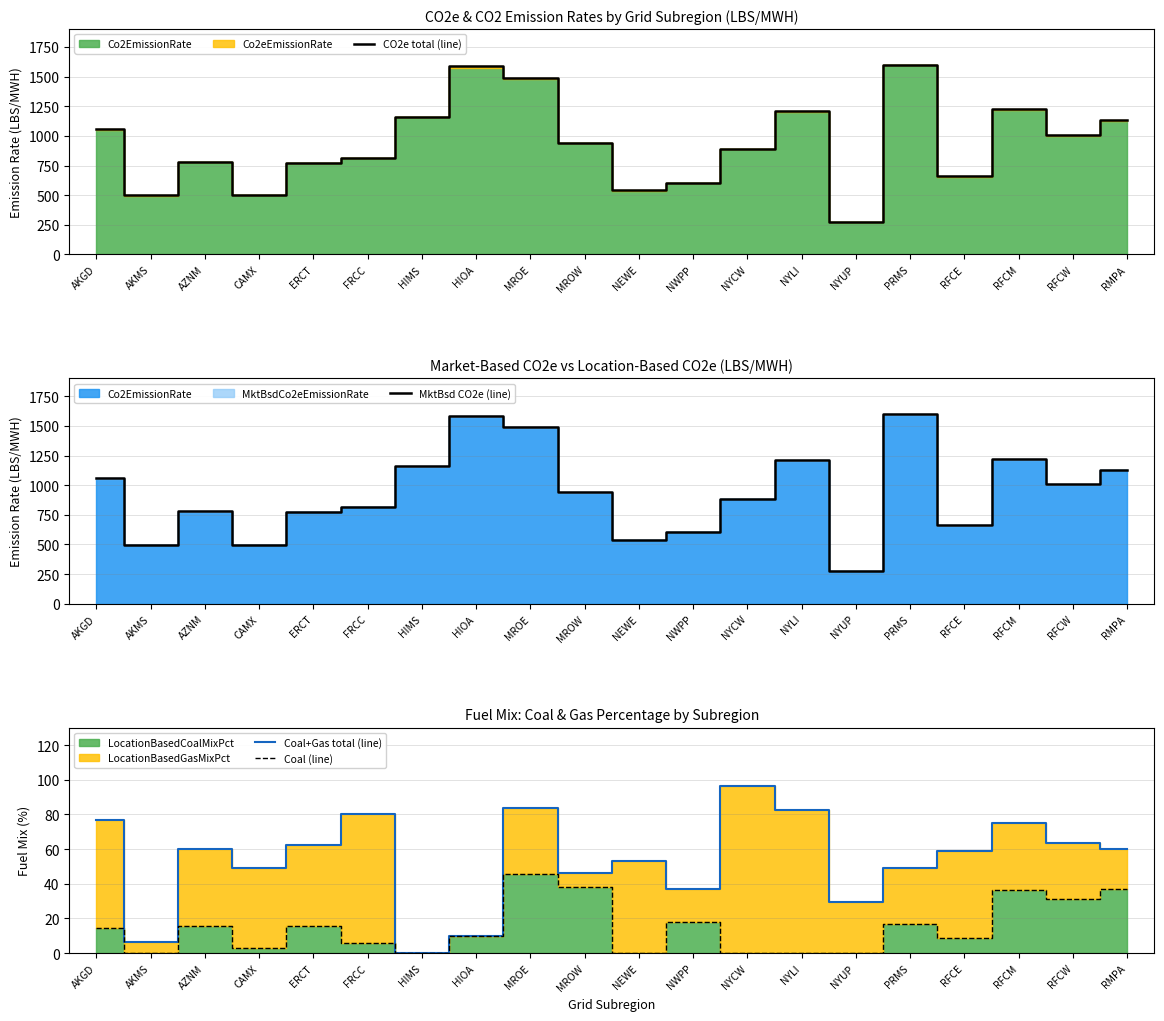

What is the difference between the maximum and minimum values in the MktBsd CO2e (line) series?

1324.5